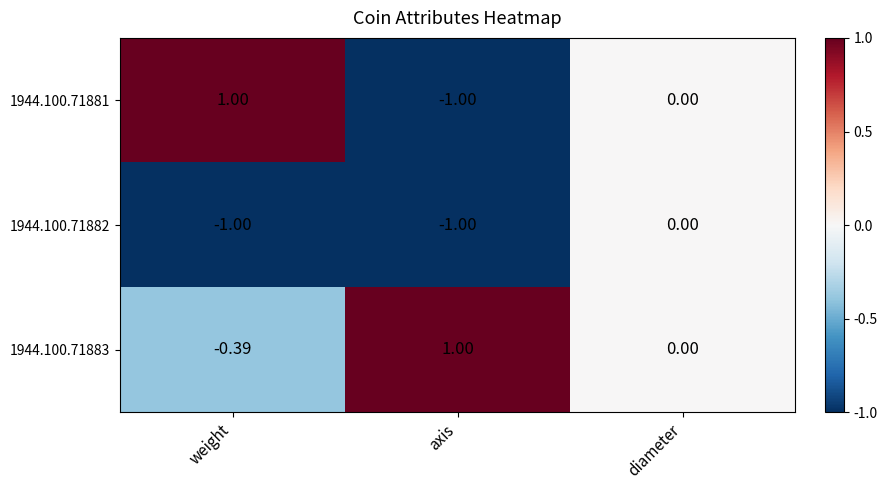

How many values in 1944.100.71881 are below zero?

1